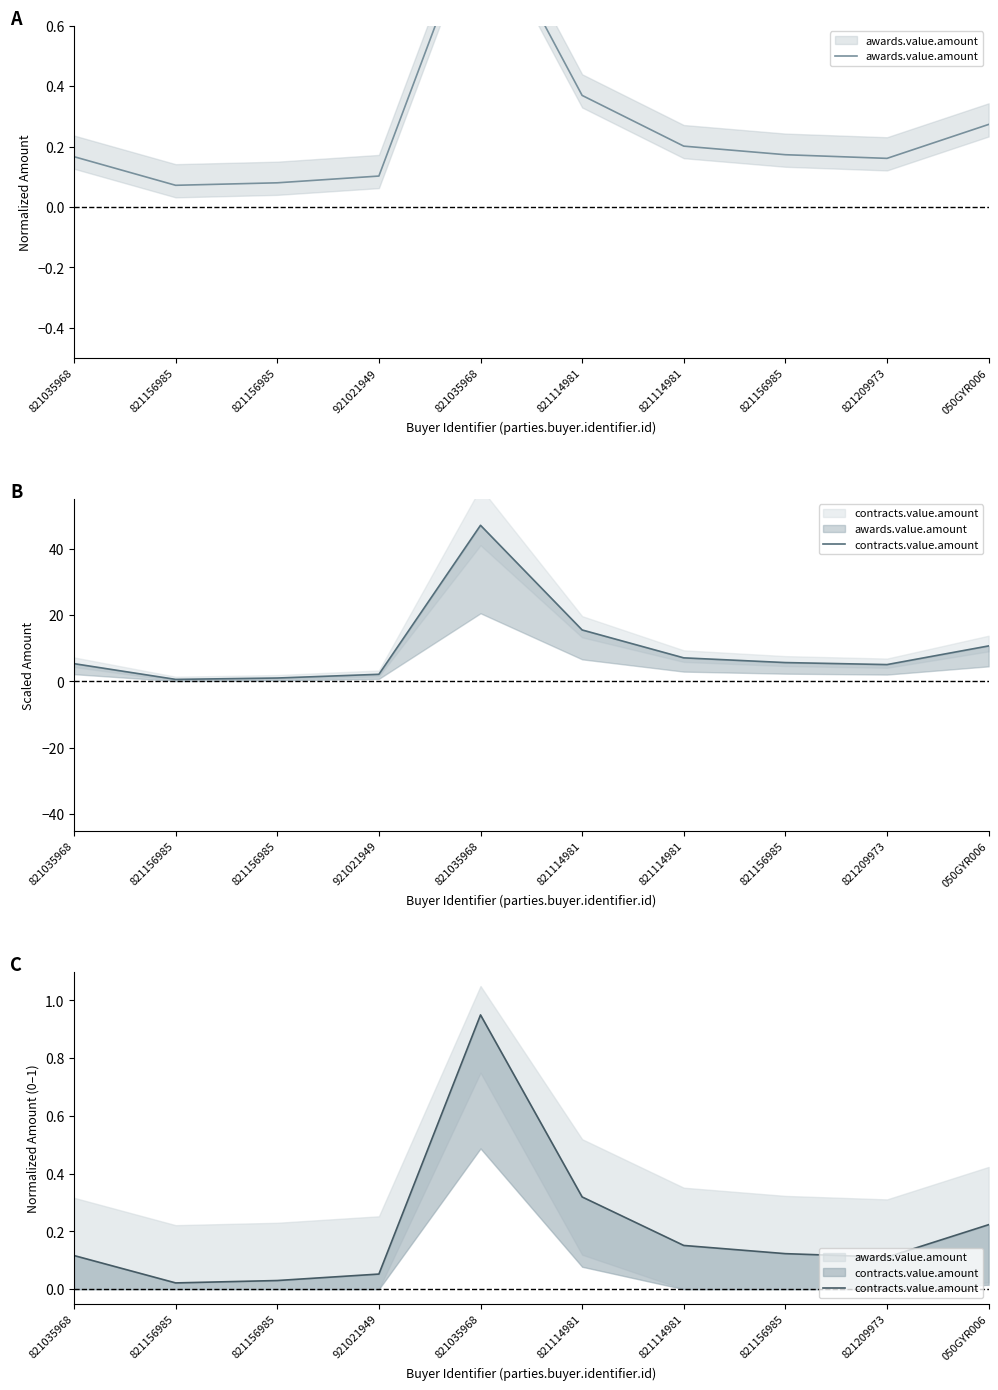

How many interior local peaks does the contracts.value.amount series have?

1